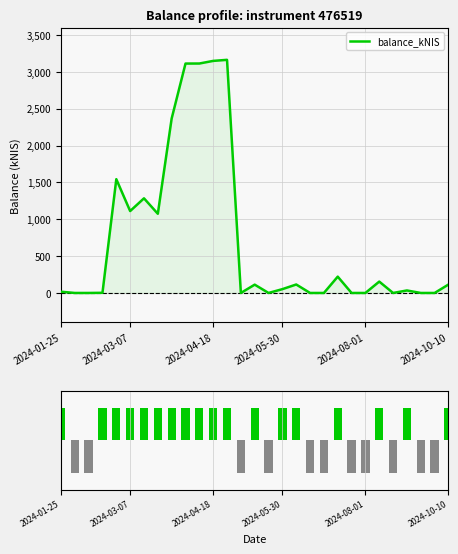

True or false: the data shows 0 at 19.

False